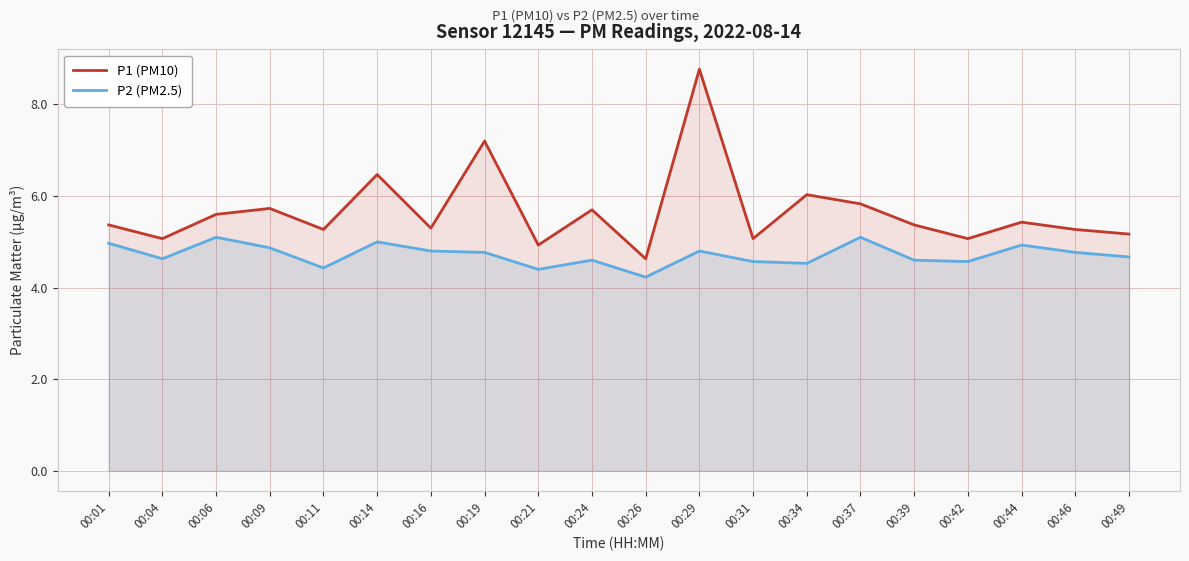

What is the value of the P2 (PM2.5) point at the 16th from the left?

4.6